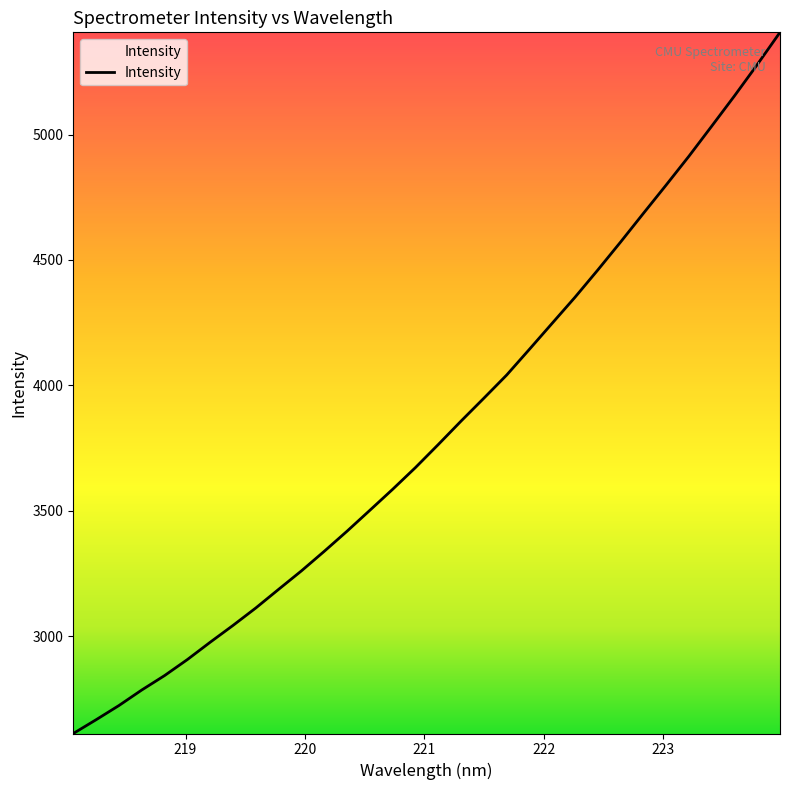

What is the minimum value shown in the chart?

2611.8